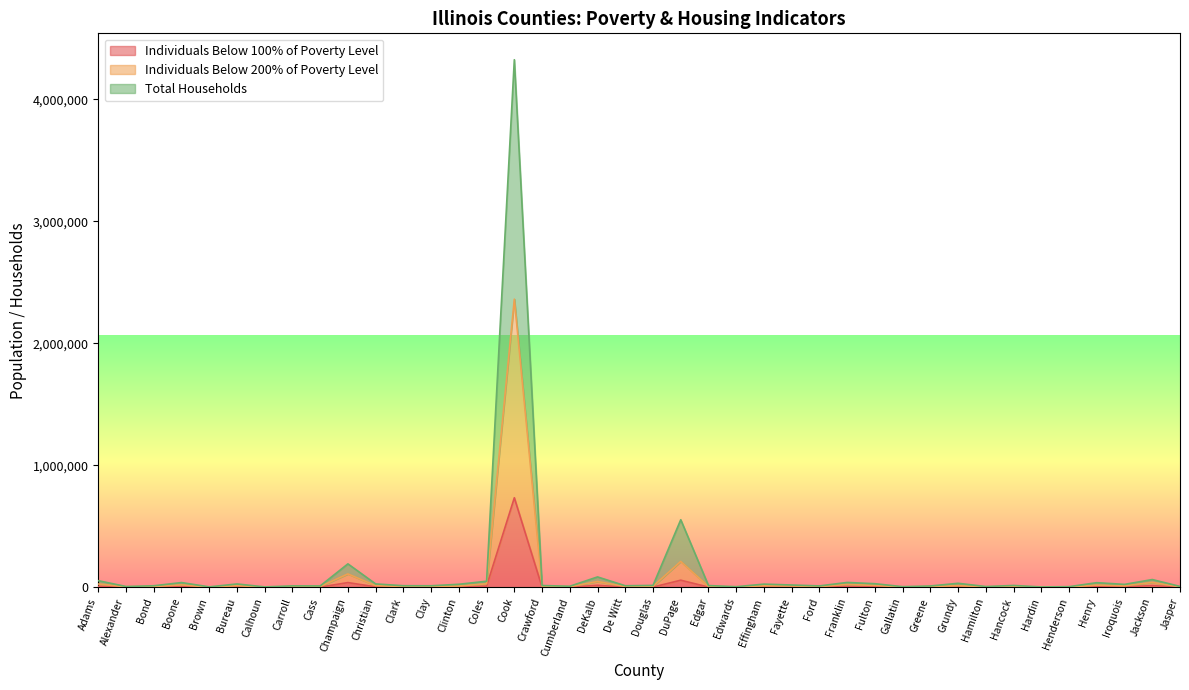

Is it true that Individuals Below 100% of Poverty Level equals 3831 at Christian?

True